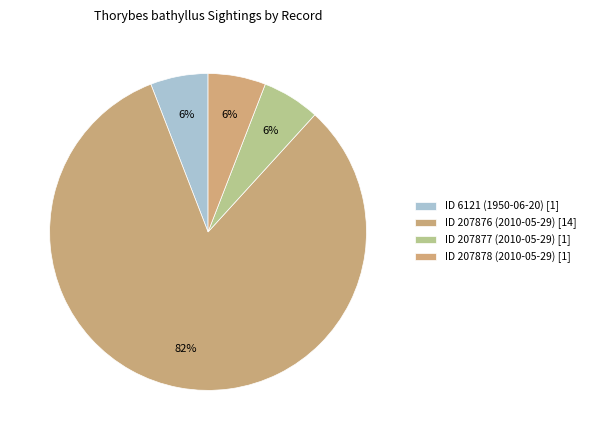

To the nearest percent, what is the average slice percentage?

25%